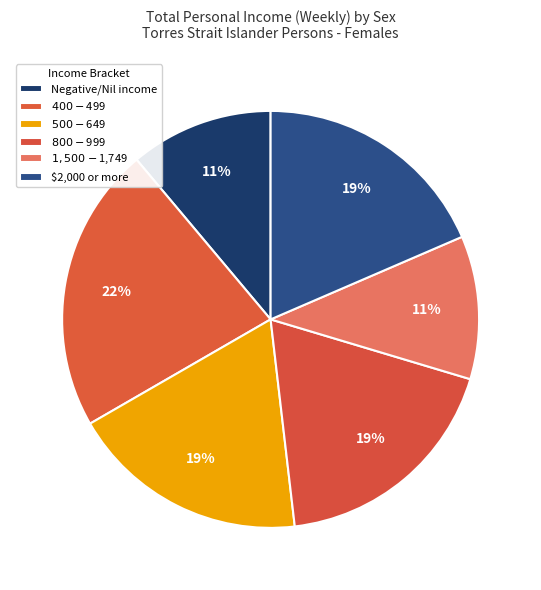

Count the number of slices in the pie.

6